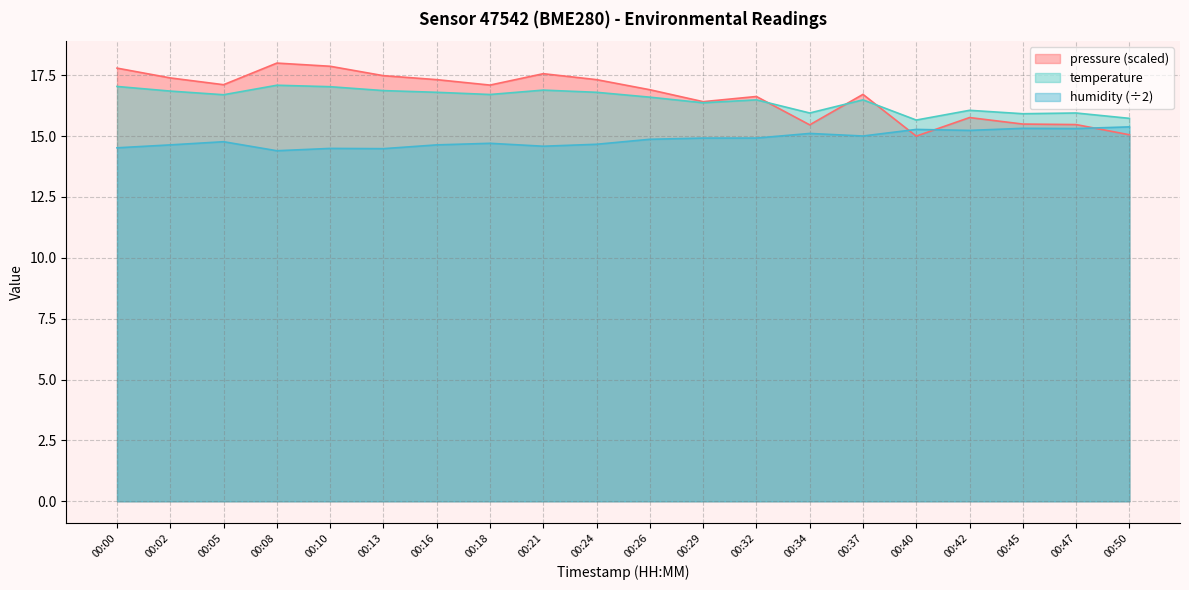

Which series changed the most between 00:32 and 00:47?

pressure (scaled)